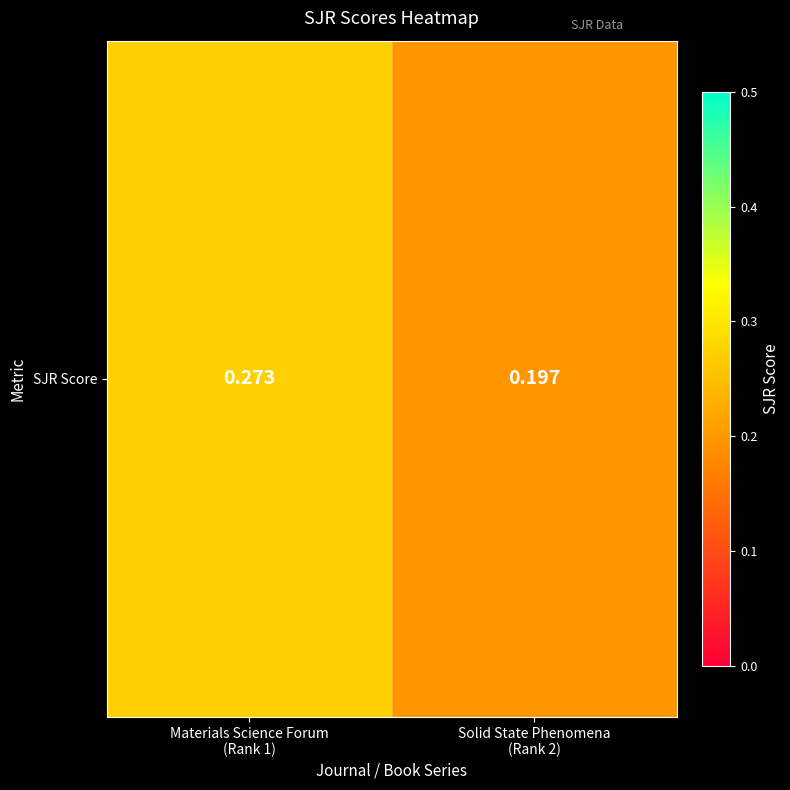

Which has a higher value, Materials Science Forum
(Rank 1) or Solid State Phenomena
(Rank 2)?

Materials Science Forum
(Rank 1)